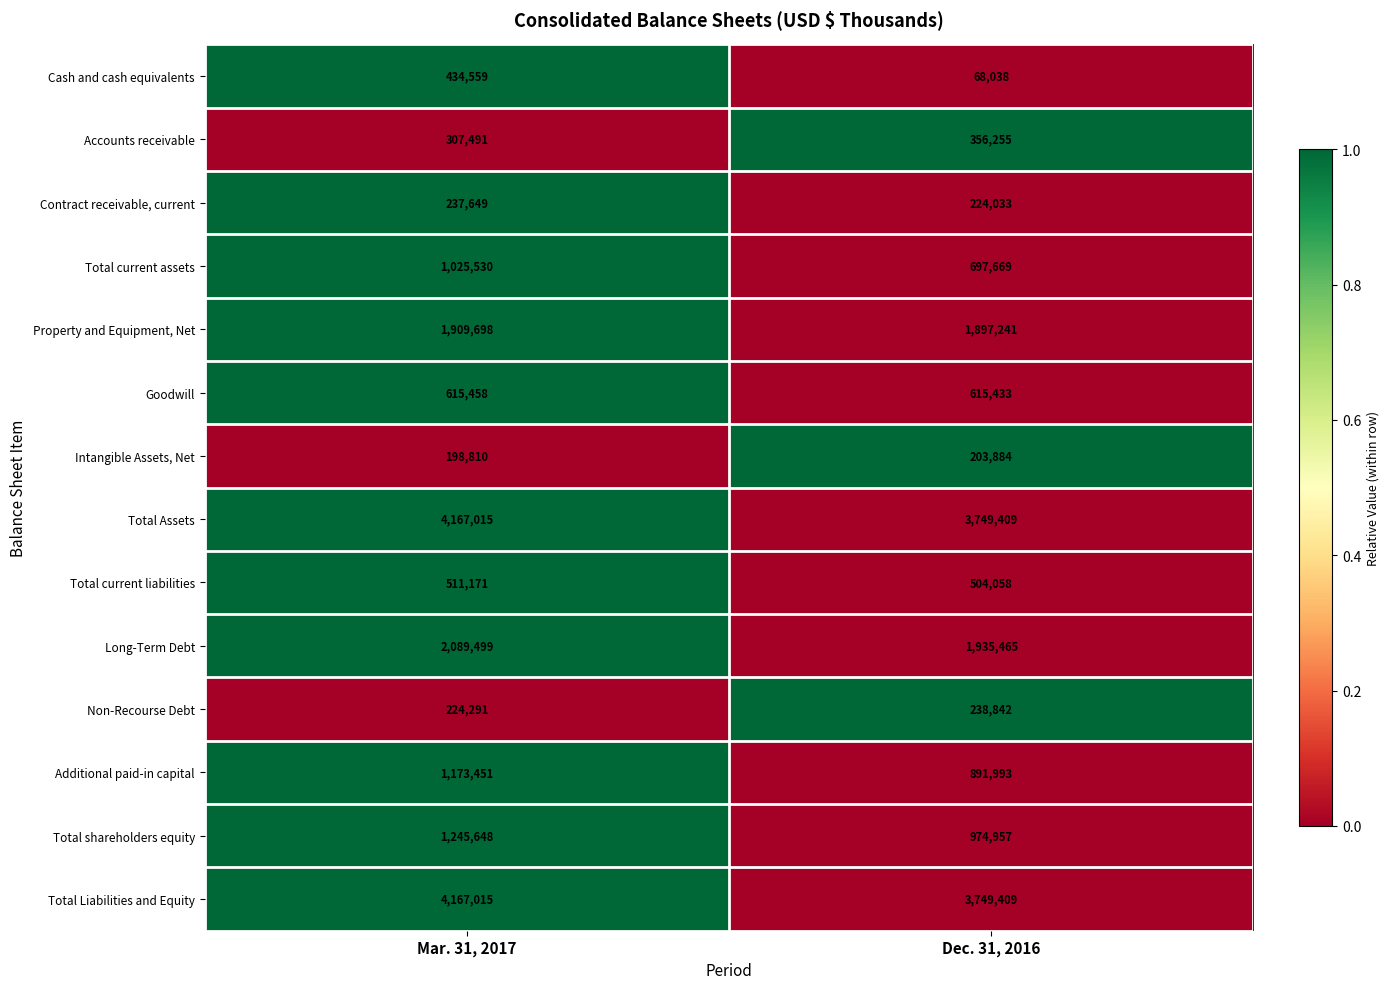

Reading left to right, list all the values displayed in this chart.

Cash and cash equivalents: 434559	68038
Accounts receivable: 307491	356255
Contract receivable, current: 237649	224033
Total current assets: 1025530	697669
Property and Equipment, Net: 1909698	1897241
Goodwill: 615458	615433
Intangible Assets, Net: 198810	203884
Total Assets: 4167015	3749409
Total current liabilities: 511171	504058
Long-Term Debt: 2089499	1935465
Non-Recourse Debt: 224291	238842
Additional paid-in capital: 1173451	891993
Total shareholders equity: 1245648	974957
Total Liabilities and Equity: 4167015	3749409